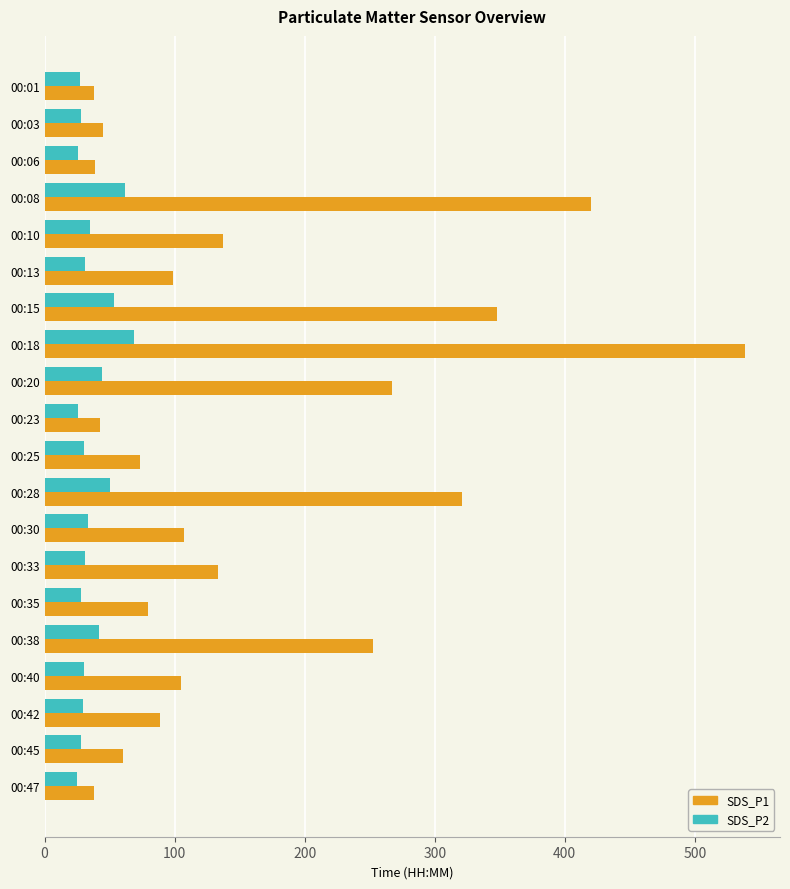

Is it true that SDS_P1 equals 98.4 at 00:13?

True